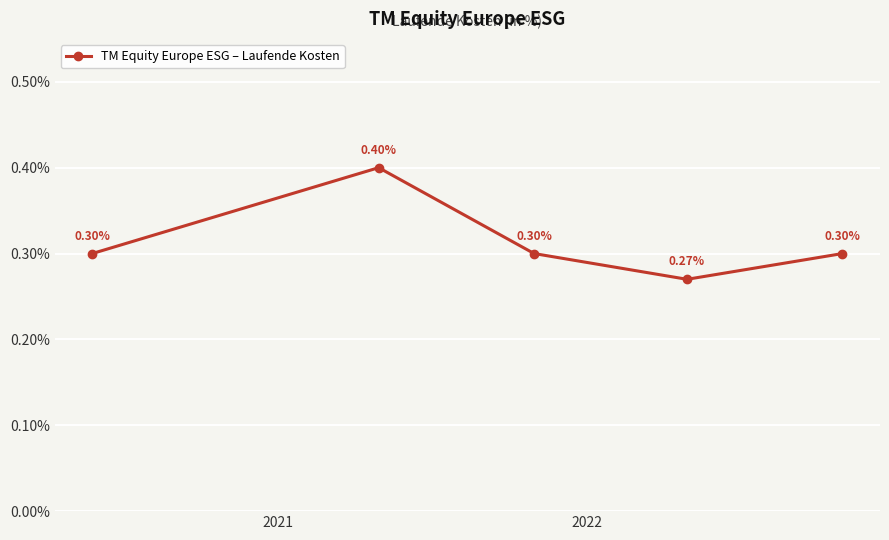

True or false: there are more than 0 points higher than both neighbors.

True